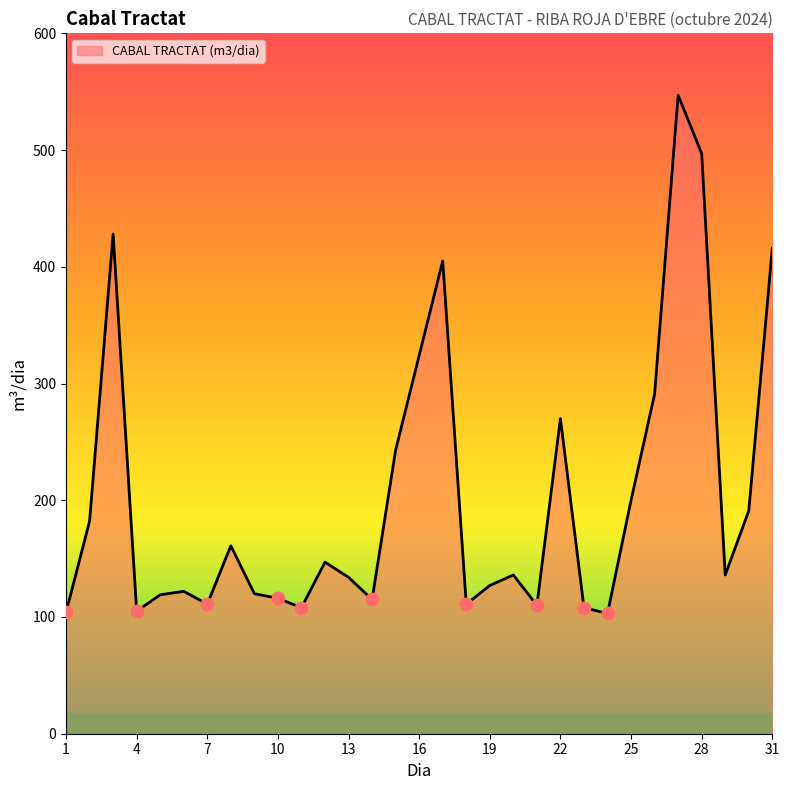

What is the smallest value displayed?

103